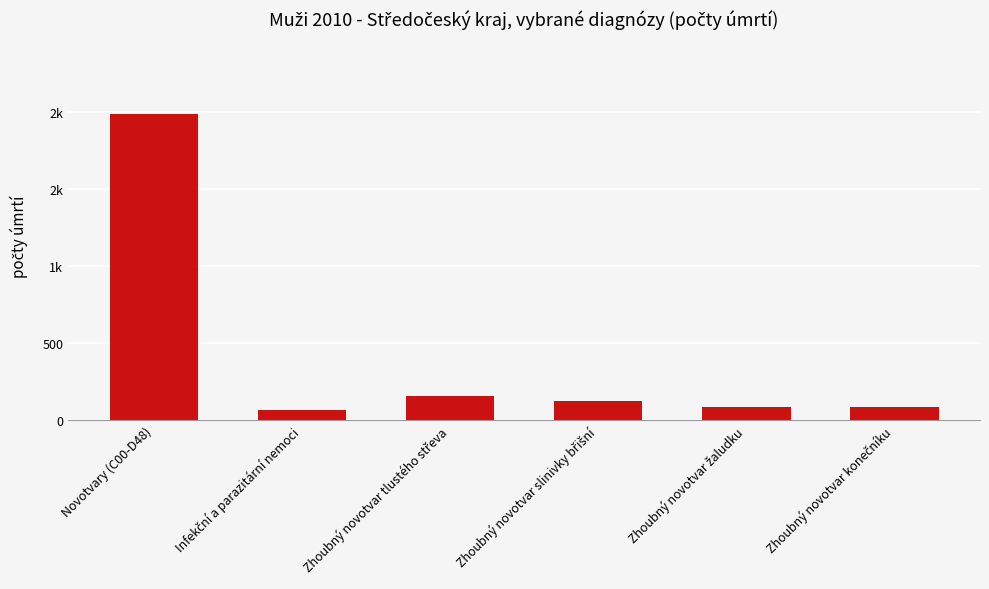

Does the chart contain any negative values?

No